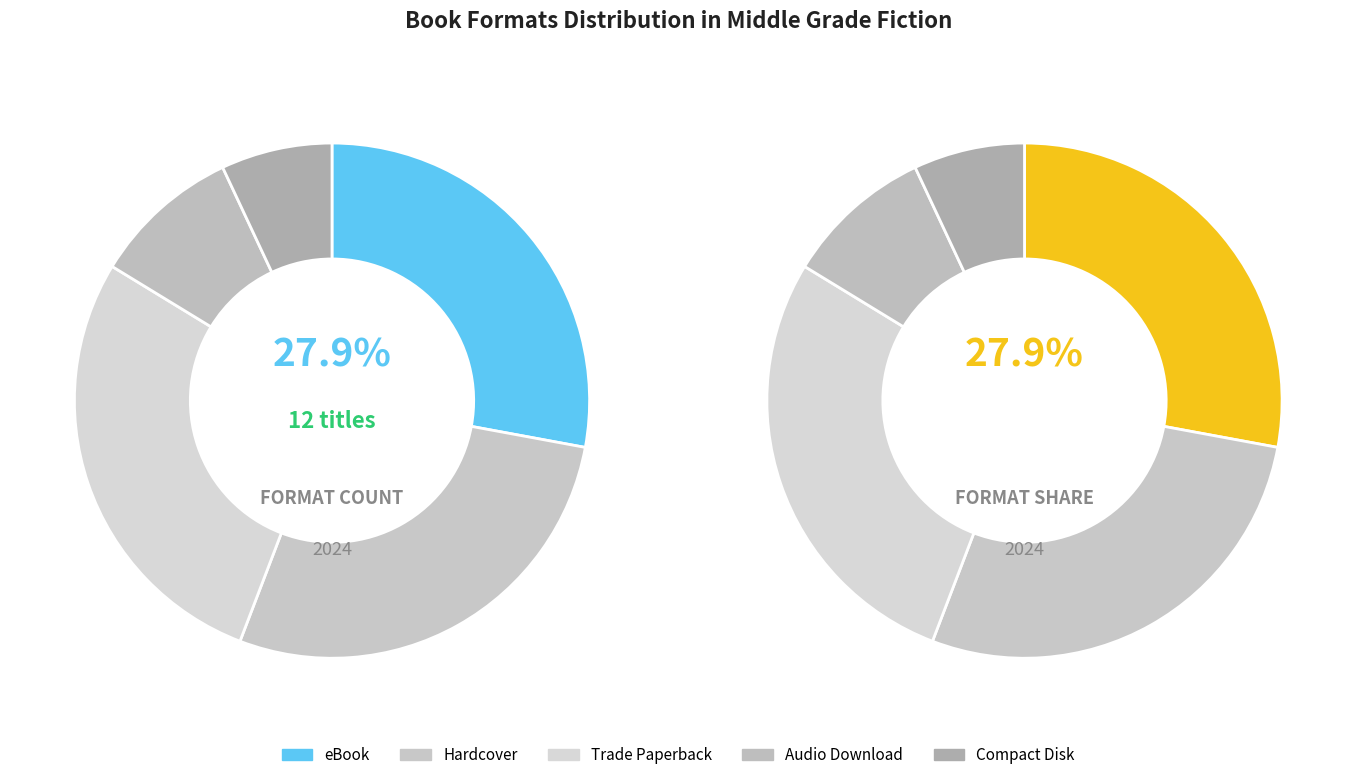

Which has a higher value, eBook or Hardcover?

eBook